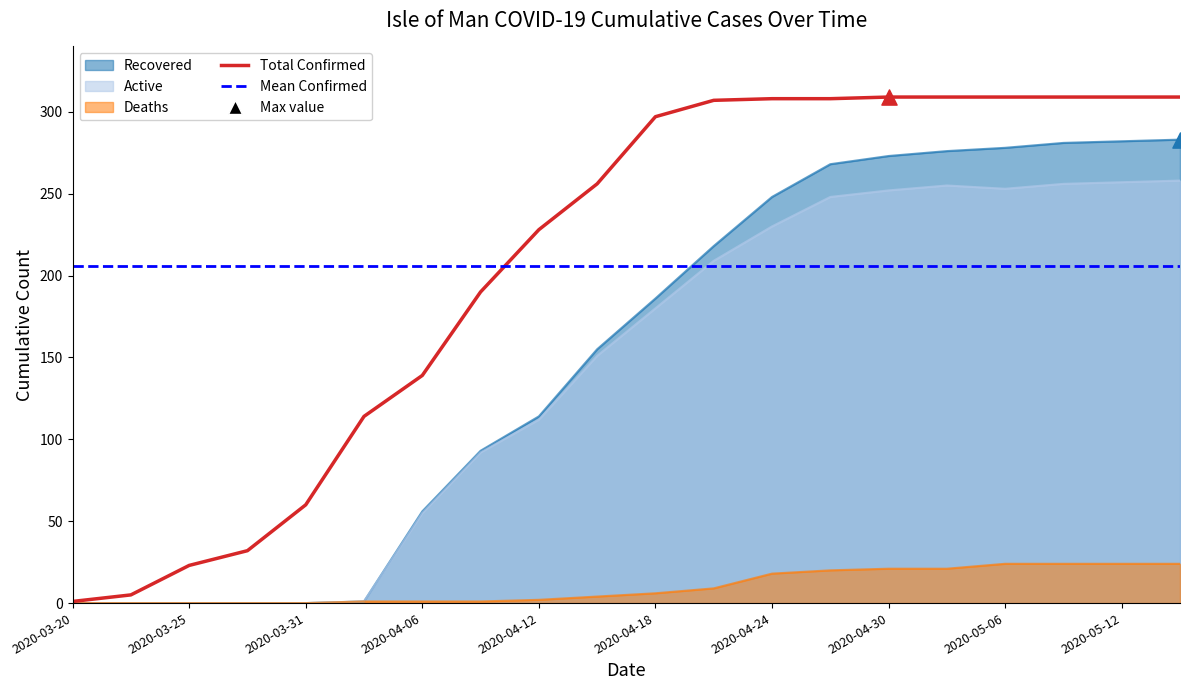

Which series reaches the minimum Y coordinate?

Recovered